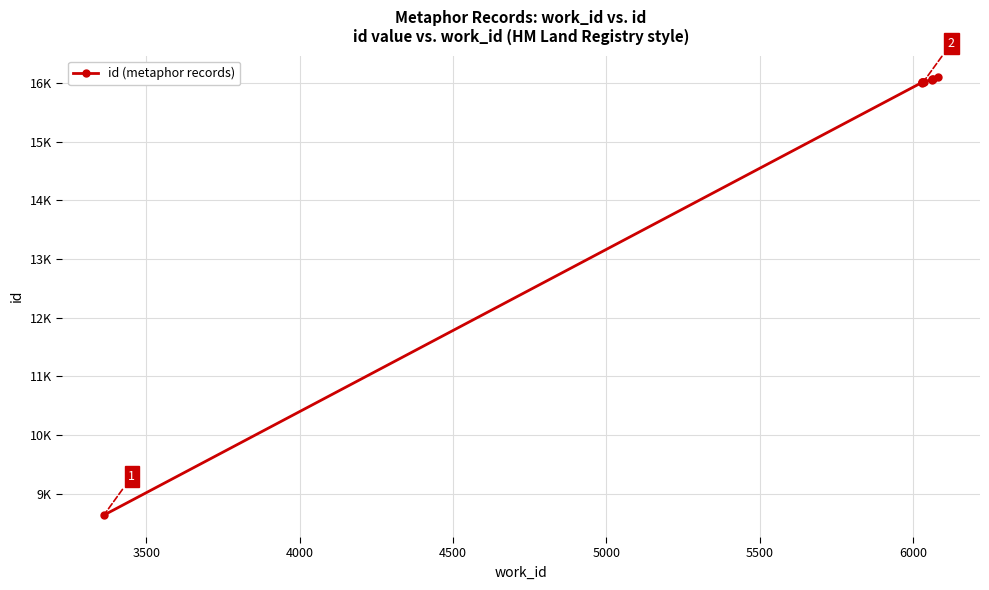

True or false: there are more than 2 points higher than both neighbors.

False